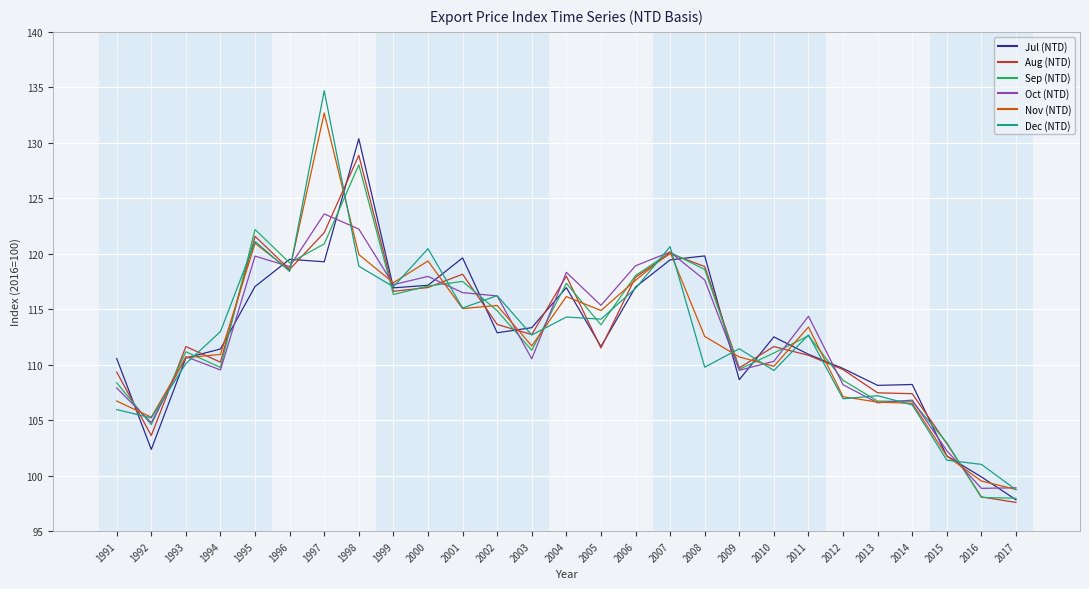

At which label does Jul (NTD) first exceed 112?

1995